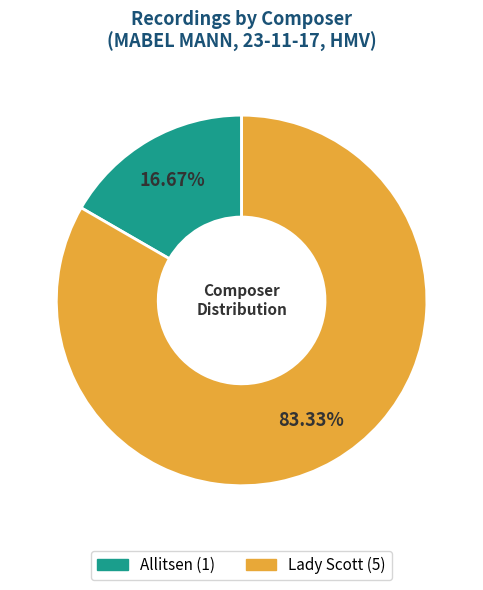

Is there any slice that represents more than half of the pie?

Yes